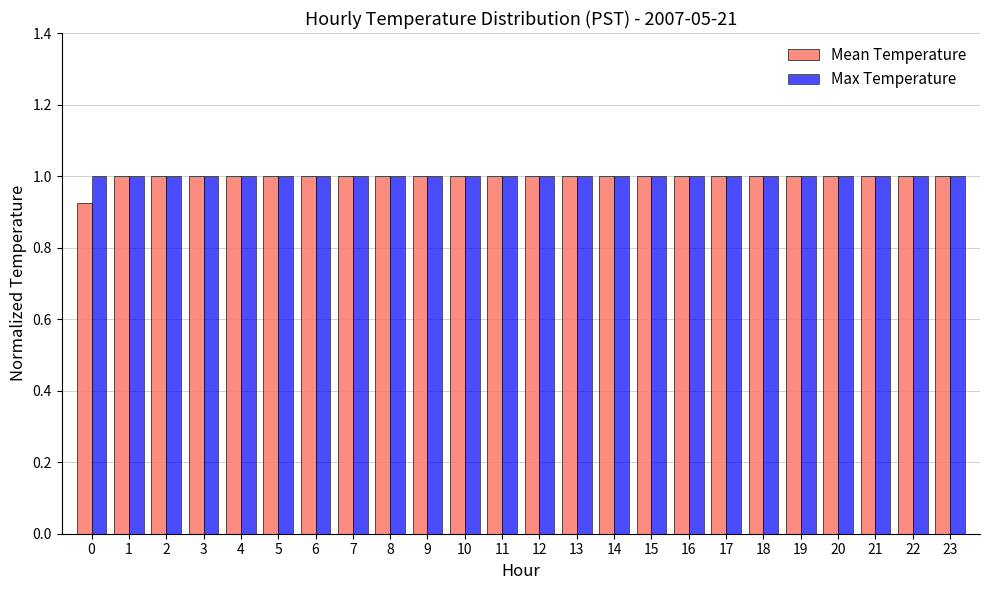

What is the total value across all series at 17?

2.0